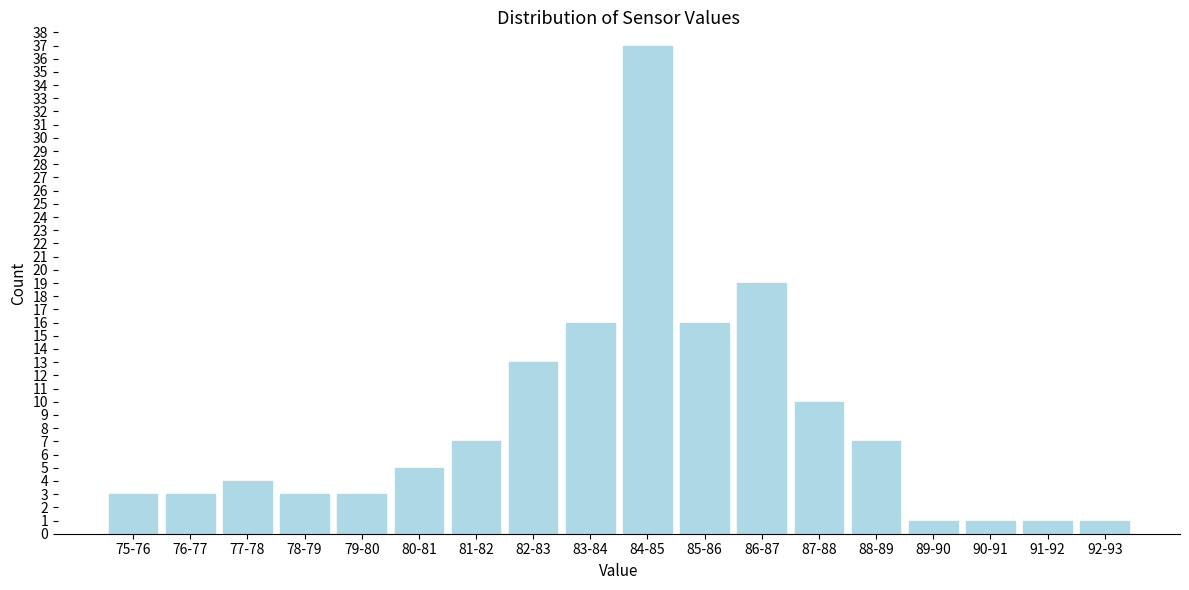

Reading left to right, transcribe all the data shown in this chart.

3	3	4	3	3	5	7	13	16	37	16	19	10	7	1	1	1	1